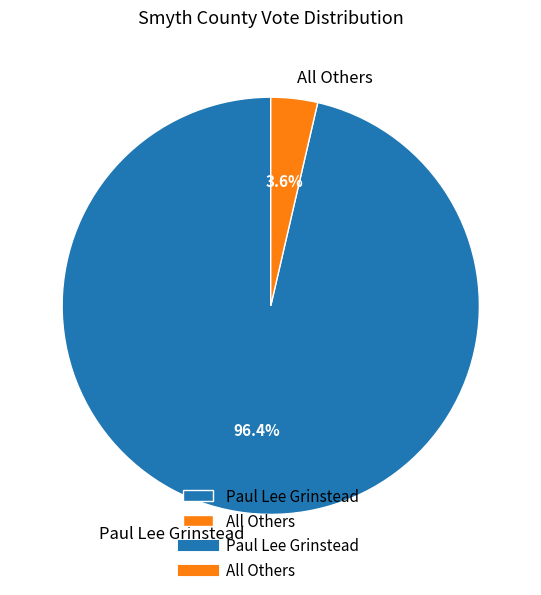

Is it true that Paul Lee Grinstead is 86% of the pie?

False